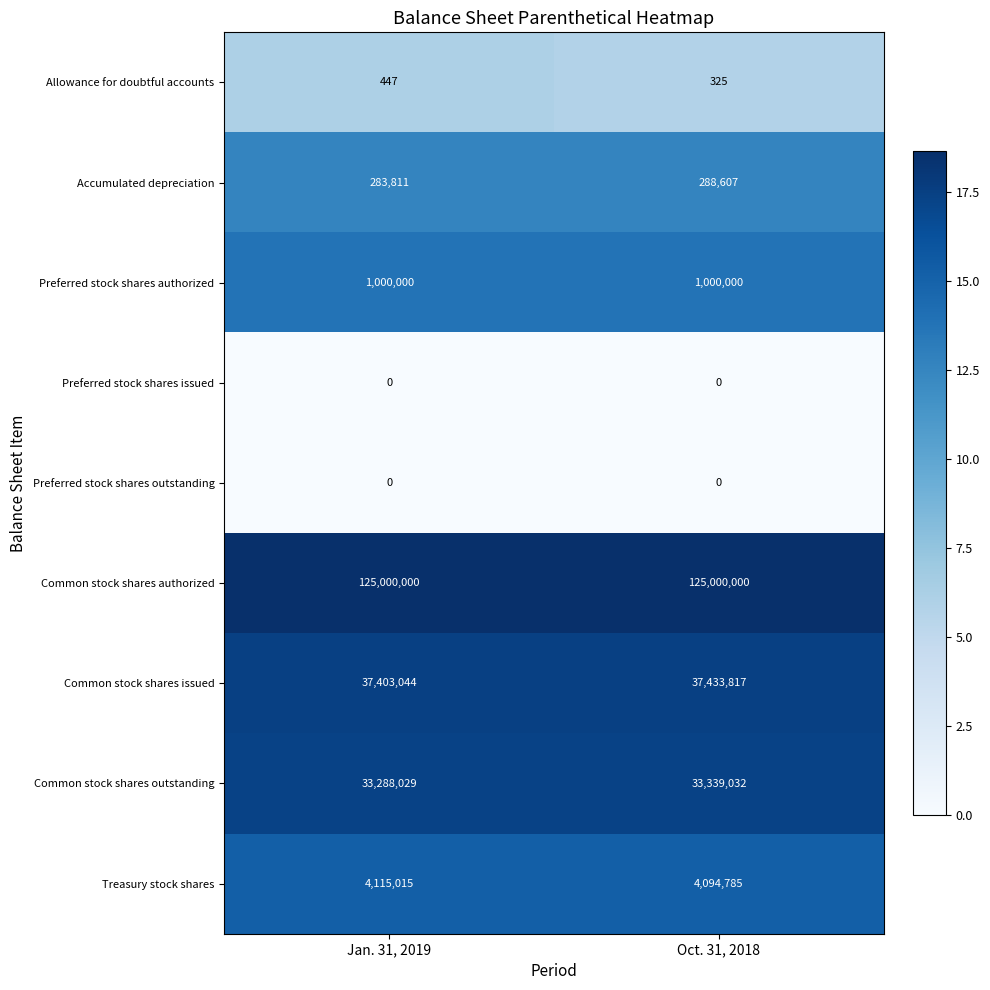

Where is Accumulated depreciation nearest to the value 286209?

Jan. 31, 2019